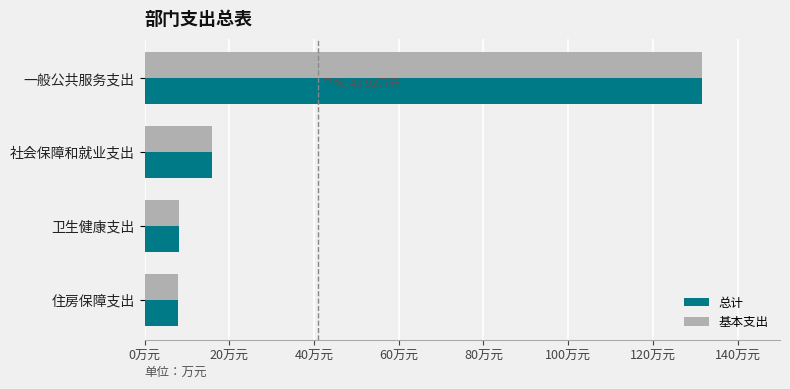

What are all the series names shown in the legend?

总计, 基本支出